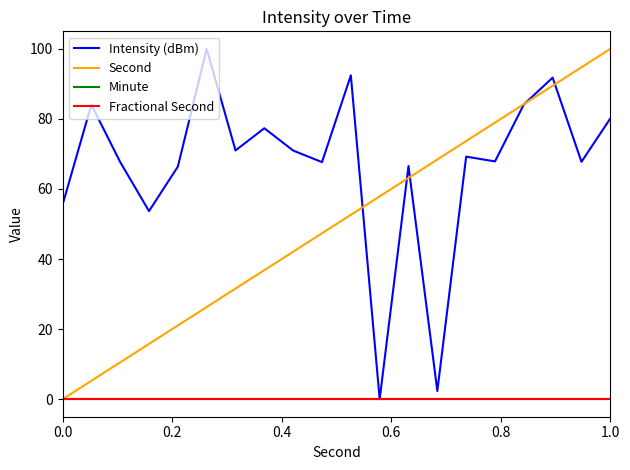

Is this an area chart (filled region under the line)?

No